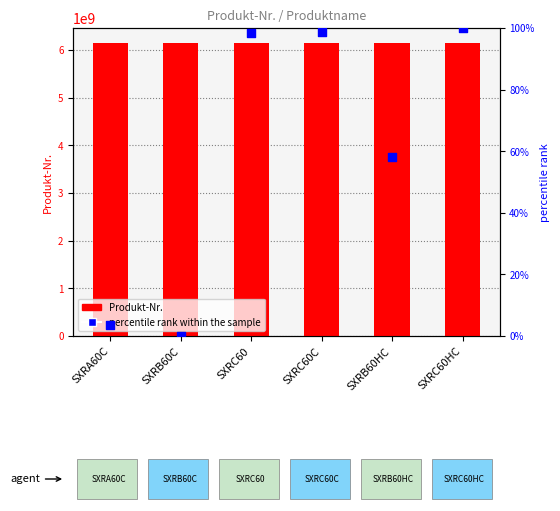

What is the total value across all series at SXRC60?

6151704718.4